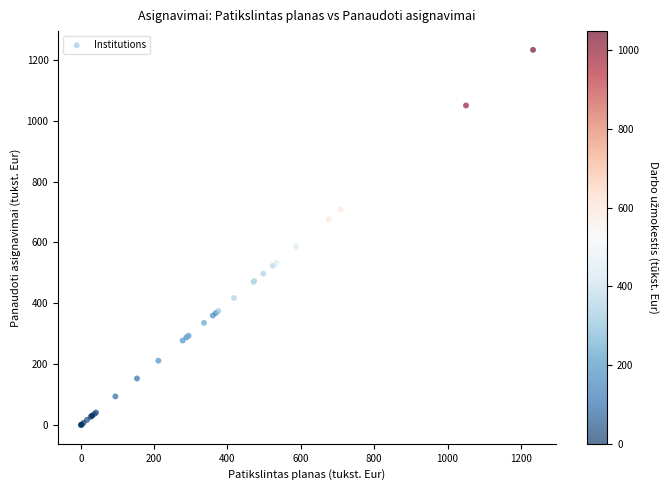

What Y value in the scatter plot is closest to 616?

587.1